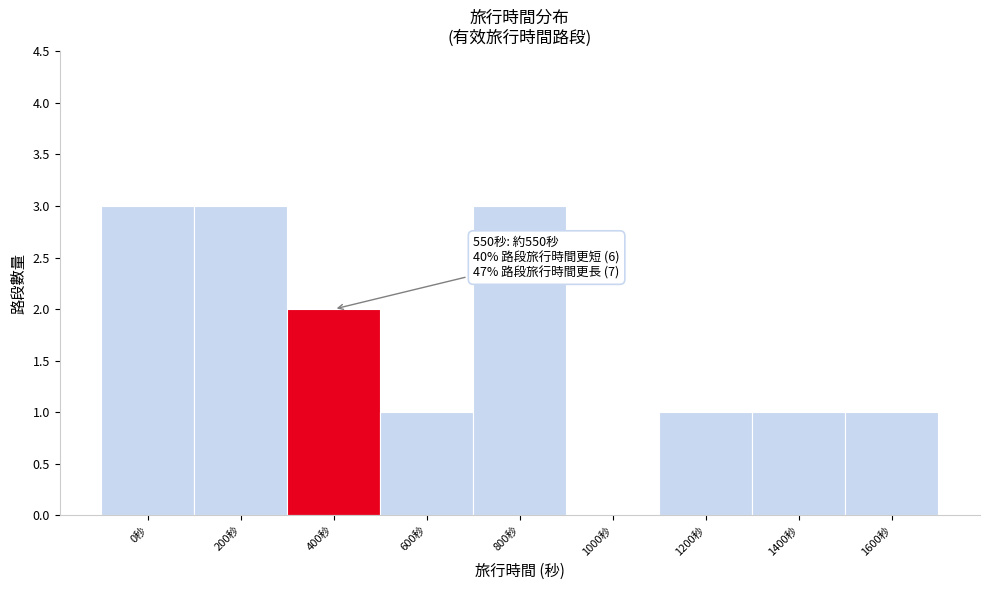

Reading left to right, what are all the values shown in this chart?

0秒=3	200秒=3	400秒=2	600秒=1	800秒=3	1000秒=0	1200秒=1	1400秒=1	1600秒=1